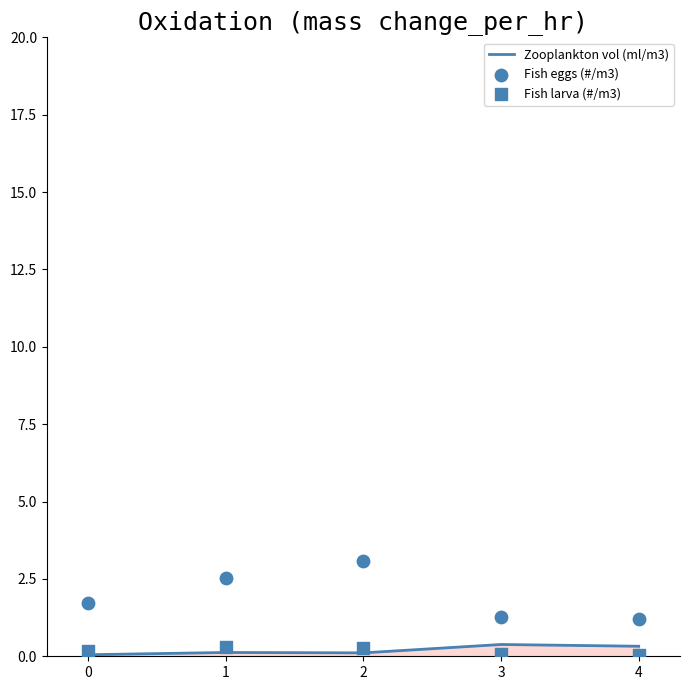

Which series has the widest spread of Y values?

Fish eggs (#/m3)